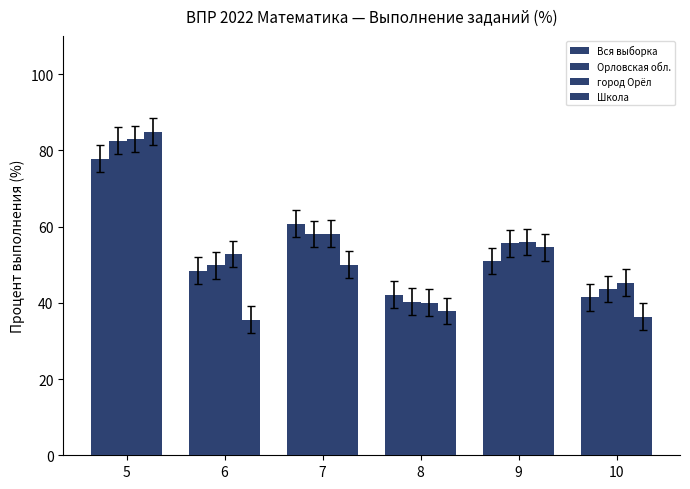

How many categories are shown in the chart?

6